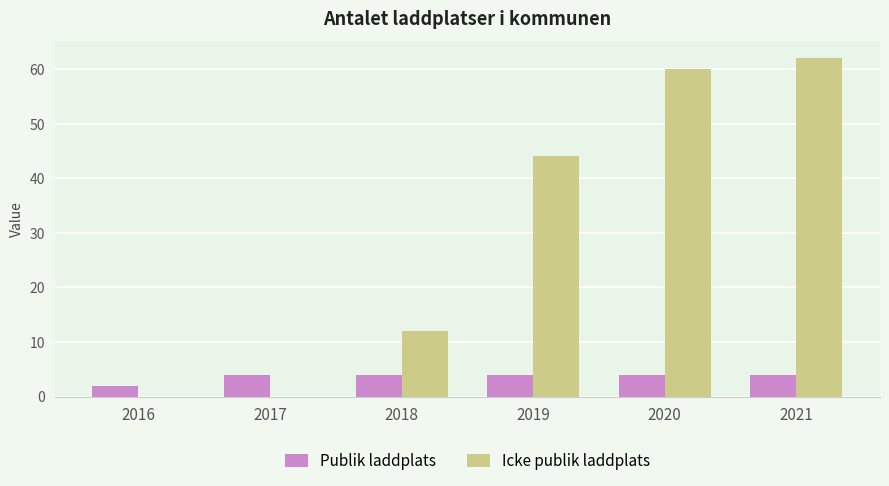

What is the average value of the Publik laddplats series?

4